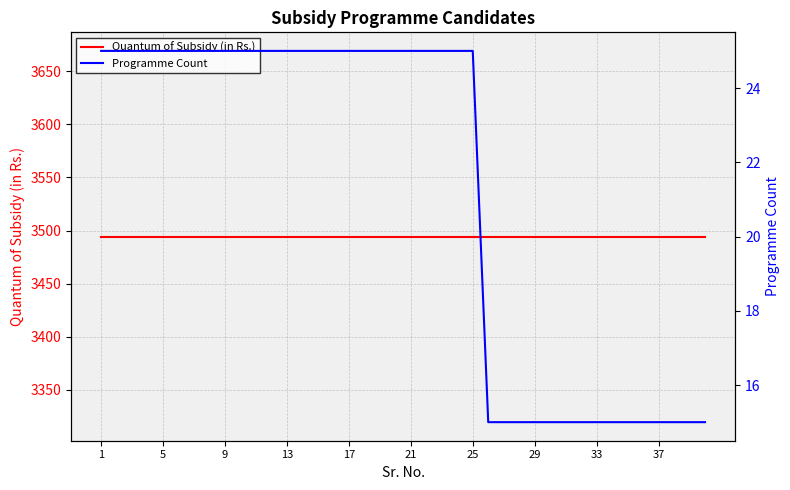

At 29, list the series in order from largest to smallest.

Quantum of Subsidy (in Rs.), Programme Count